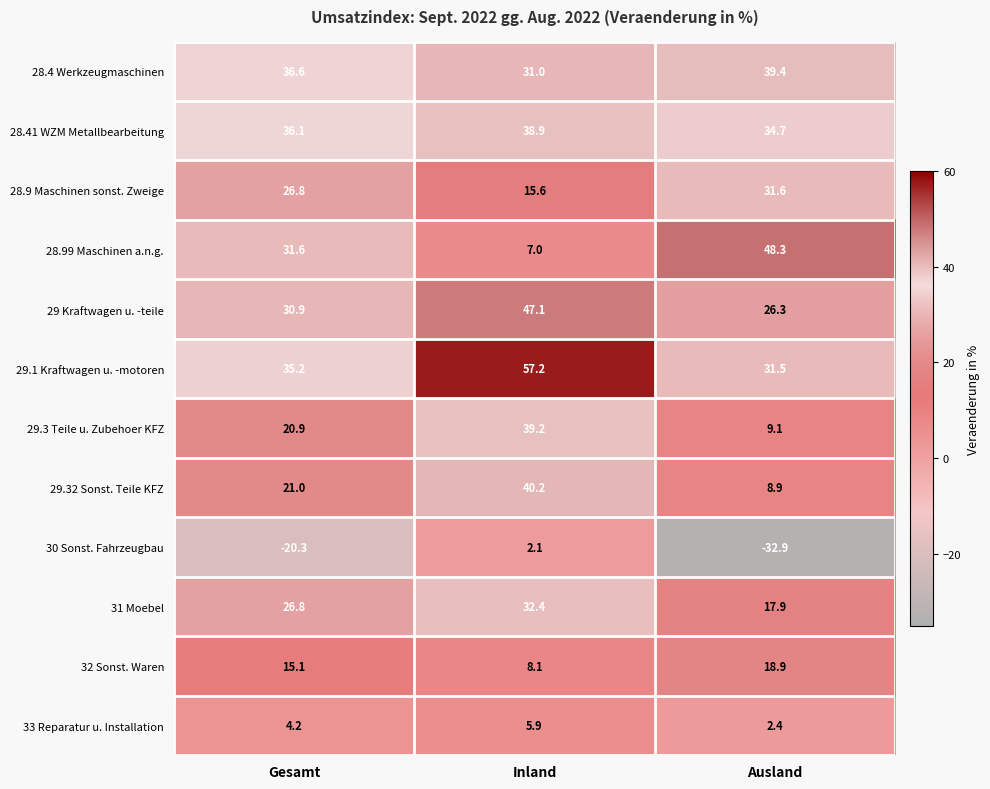

What is the smallest value displayed?

-32.9